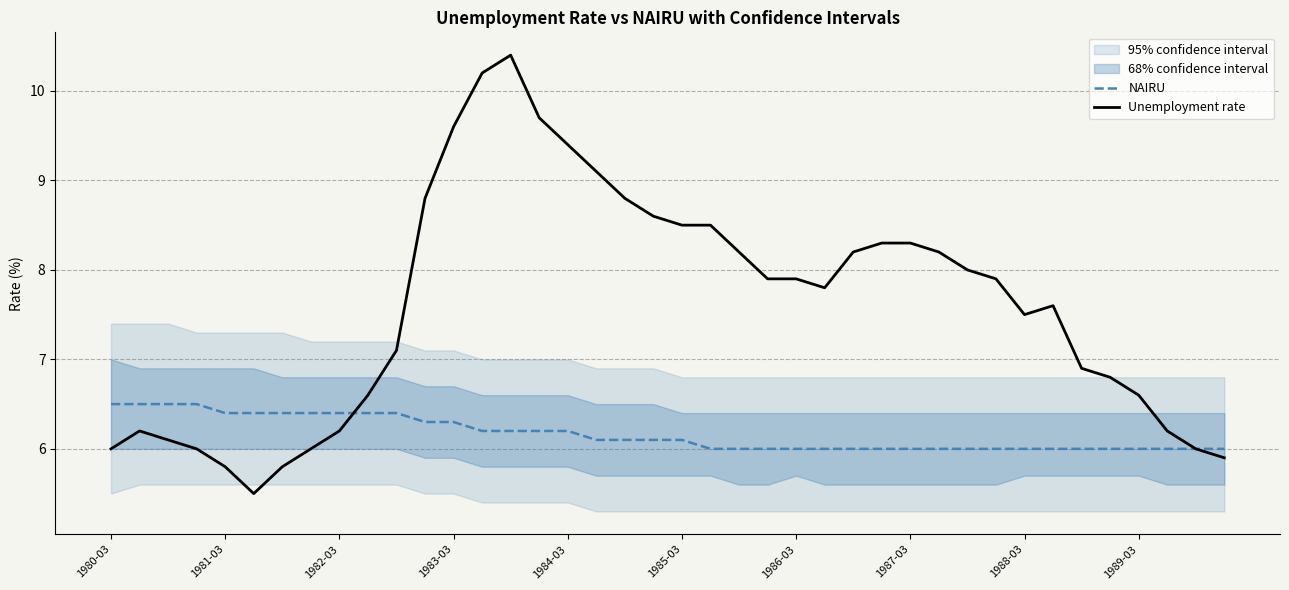

Is it true that Unemployment rate equals 2.7 at 1981-03?

False